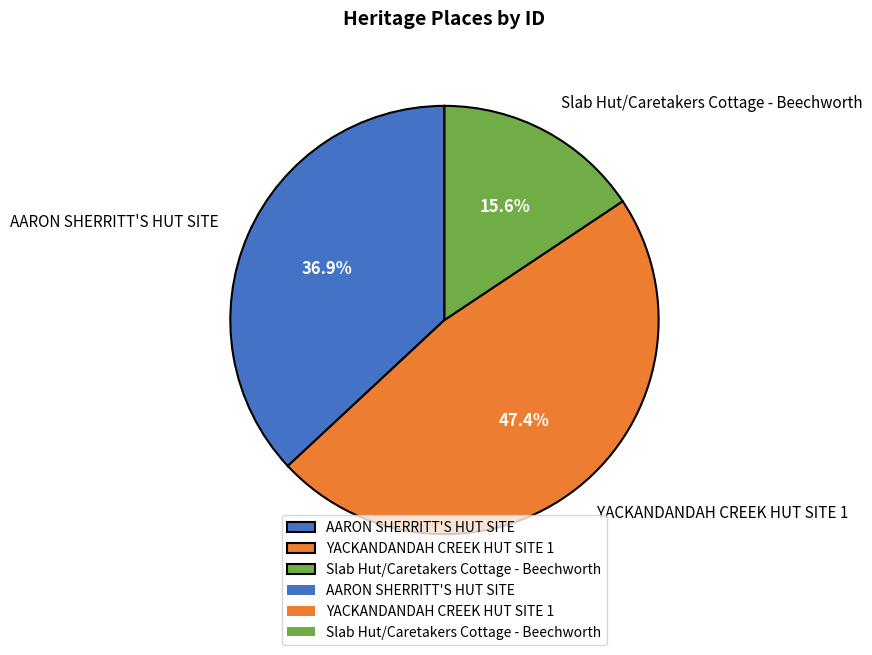

Do YACKANDANDAH CREEK HUT SITE 1 and AARON SHERRITT'S HUT SITE together represent more than half of the pie?

Yes